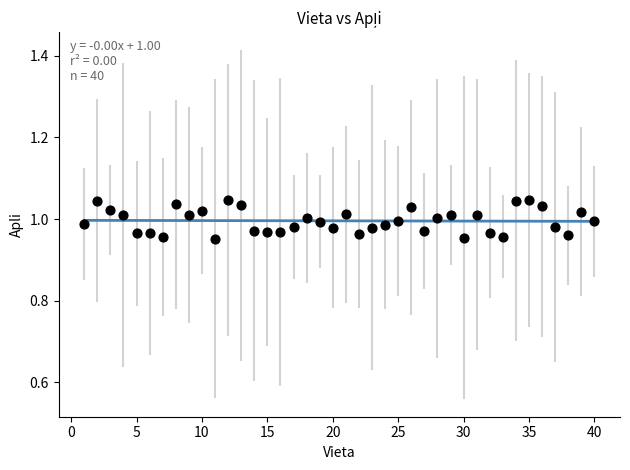

What is the range of X values (max minus min)?

39.0